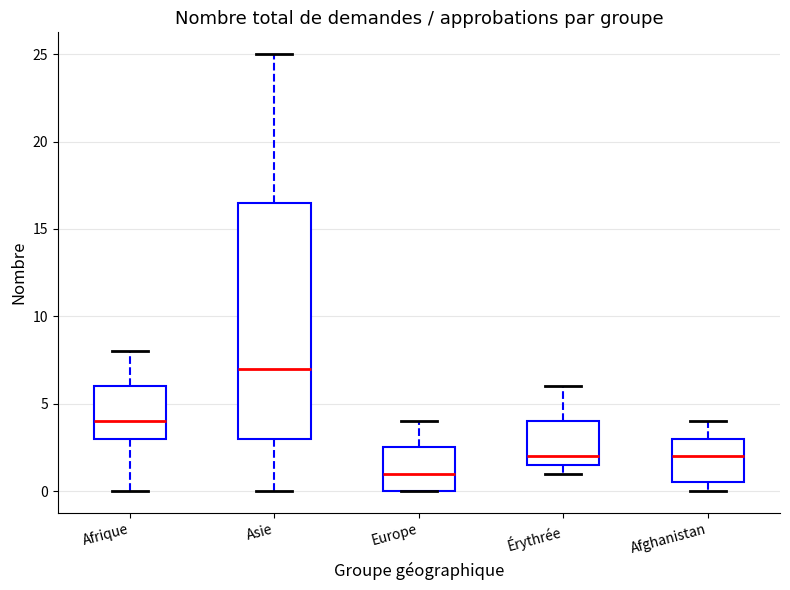

Reading left to right, transcribe this box plot: for each box, give where its median line is, the range the box spans, and where its two whiskers end, as read against the y-axis. The values are not printed on the chart, so give them approximately, as read against the axis.

Afrique: median 4.0, box 3.0 to 6.0, whiskers 0.0 to 8.0
Asie: median 7.0, box 3.0 to 16.5, whiskers 0.0 to 25.0
Europe: median 1.0, box 0.0 to 2.5, whiskers 0.0 to 4.0
Érythrée: median 2.0, box 1.5 to 4.0, whiskers 1.0 to 6.0
Afghanistan: median 2.0, box 0.5 to 3.0, whiskers 0.0 to 4.0